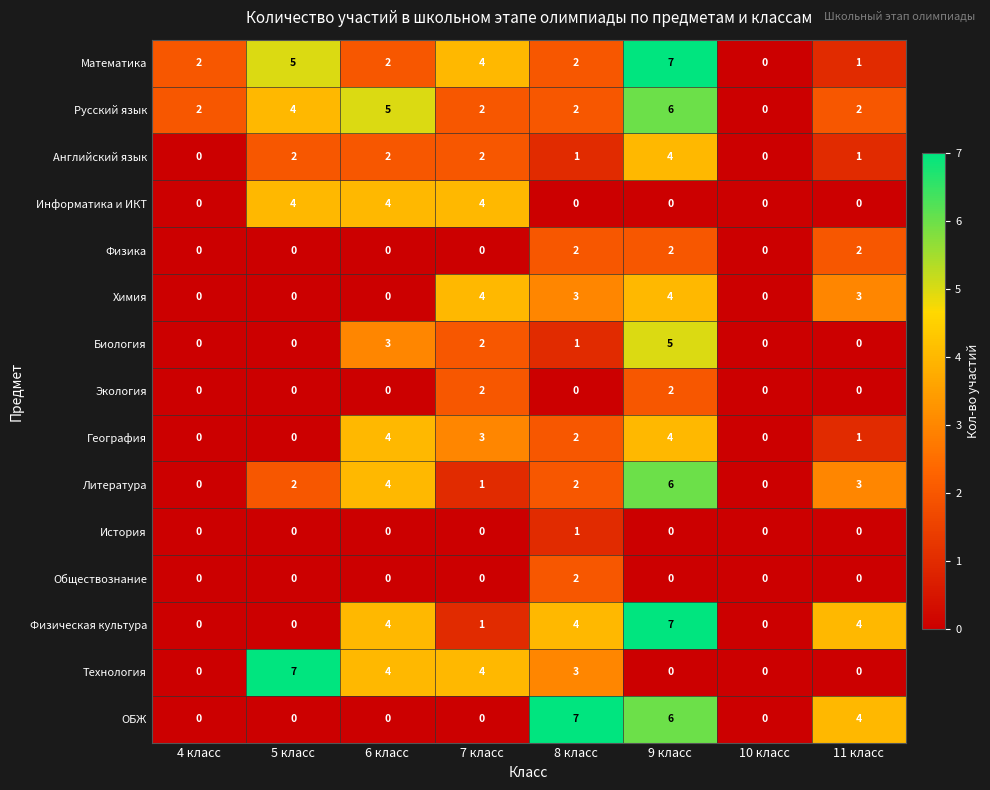

What is the total value across all series at 7 класс?

29